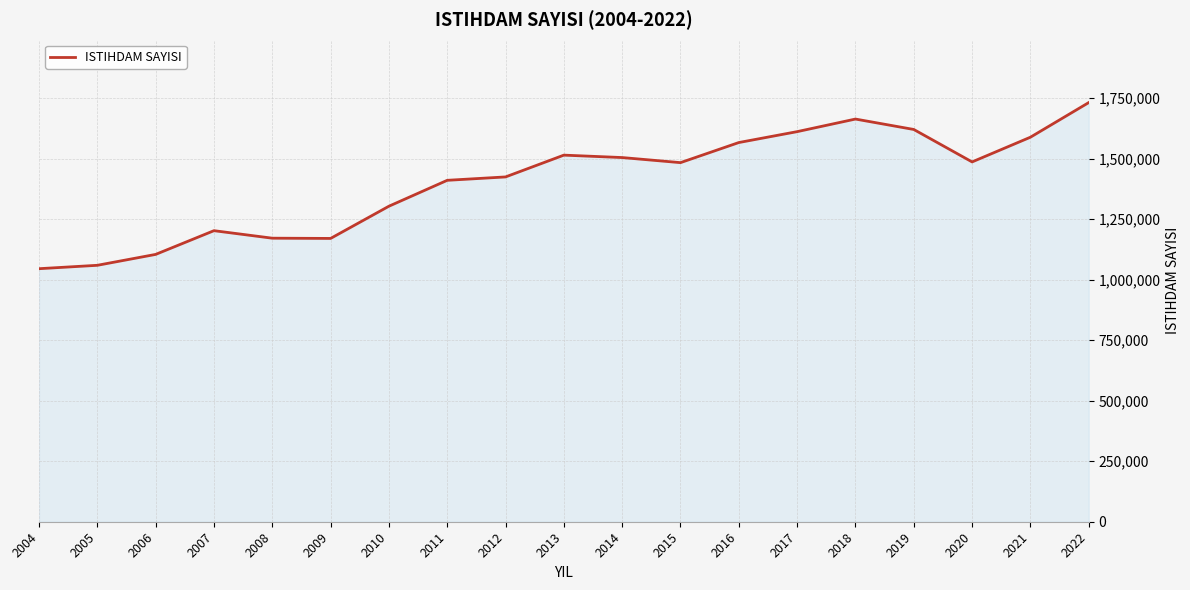

What is the ratio of the value at 2008 to the value at 2021?

0.7